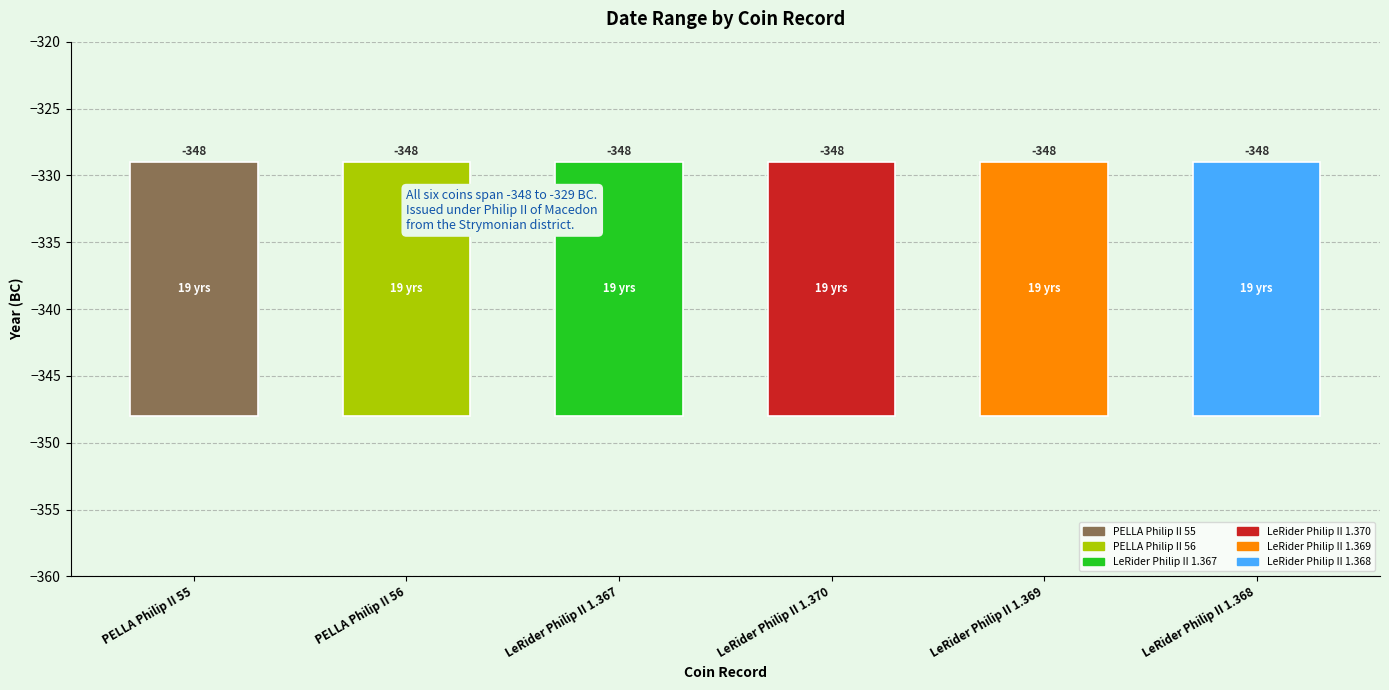

What is the maximum value for التاريخ إلى?

-329